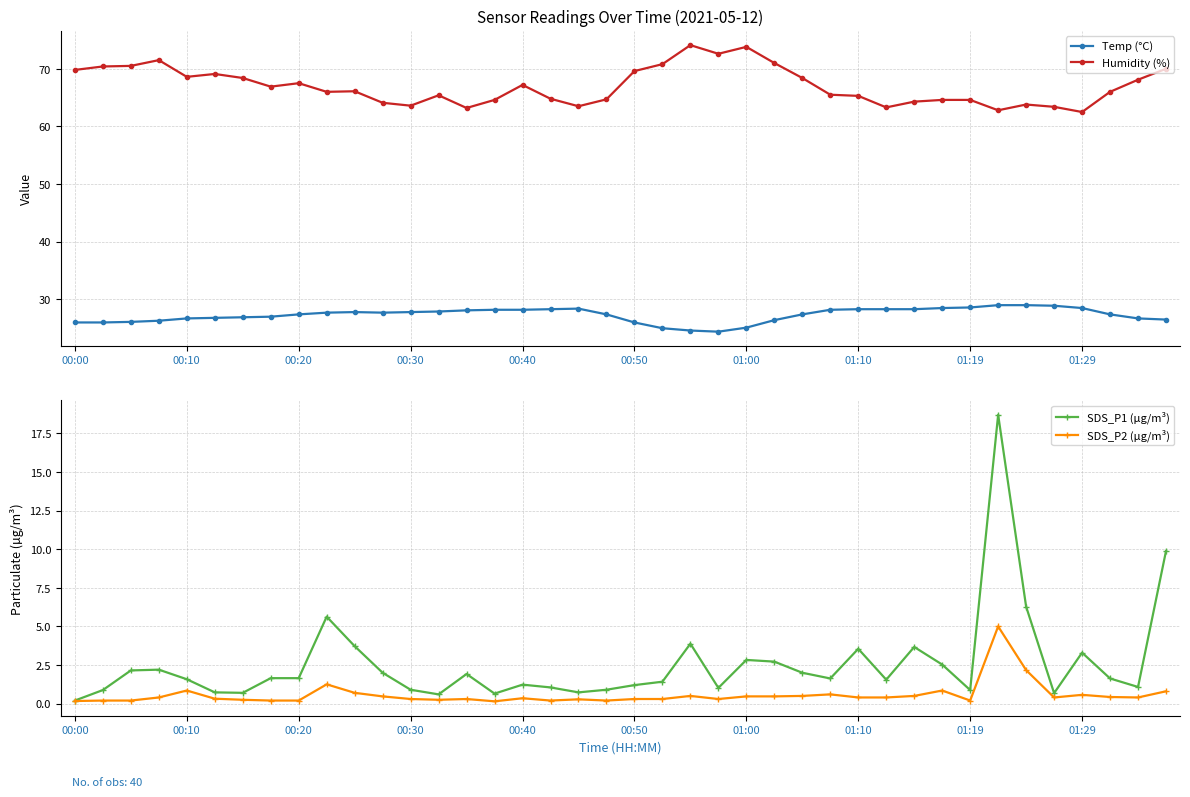

At how many categories does at least one series exceed 4?

40